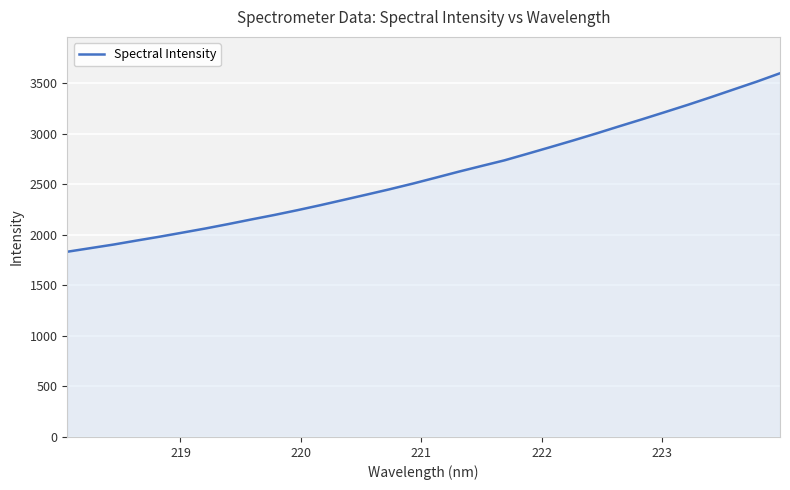

What is the difference between the maximum and minimum values?

1766.7